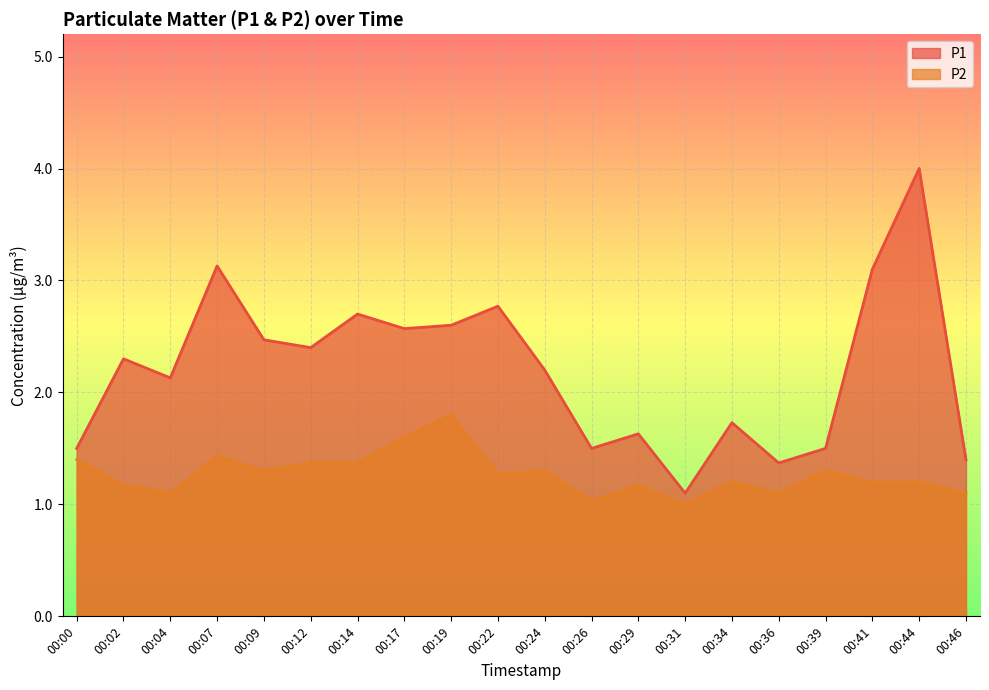

Reading left to right, what are all the values shown in this chart?

P1: 00:00=1.5	00:02=2.3	00:04=2.1	00:07=3.1	00:09=2.5	00:12=2.4	00:14=2.7	00:17=2.6	00:19=2.6	00:22=2.8	00:24=2.2	00:26=1.5	00:29=1.6	00:31=1.1	00:34=1.7	00:36=1.4	00:39=1.5	00:41=3.1	00:44=4.0	00:46=1.4
P2: 00:00=1.4	00:02=1.2	00:04=1.1	00:07=1.4	00:09=1.3	00:12=1.4	00:14=1.4	00:17=1.6	00:19=1.8	00:22=1.3	00:24=1.3	00:26=1.0	00:29=1.2	00:31=1.0	00:34=1.2	00:36=1.1	00:39=1.3	00:41=1.2	00:44=1.2	00:46=1.1